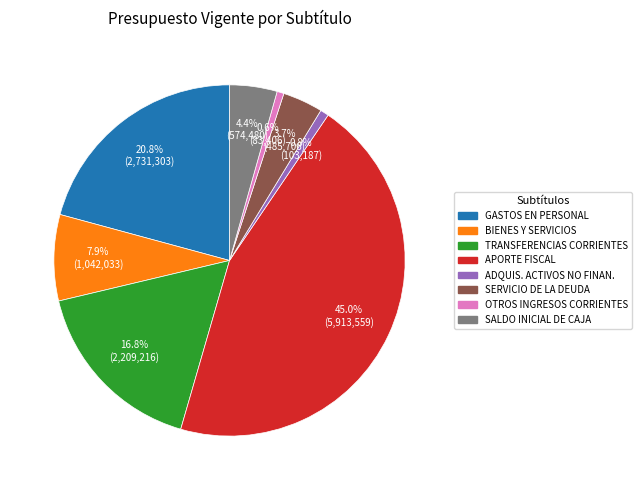

What is the total percentage of SERVICIO DE LA DEUDA and SALDO INICIAL DE CAJA?

8.1%